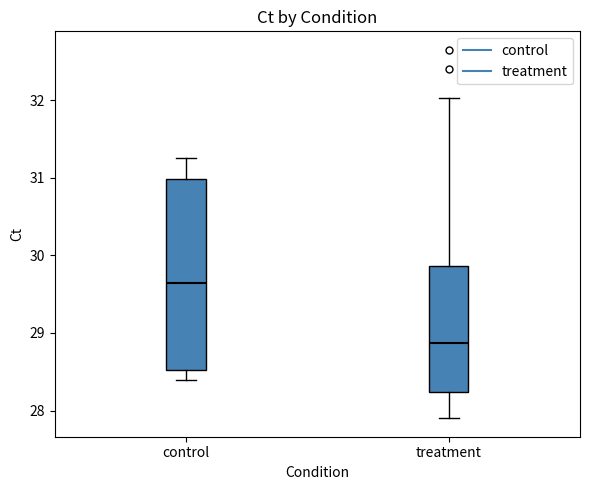

Reading left to right, read every box against the y-axis: the position of its median line, the range the box covers, and the ends of its whiskers. The values are not printed on the chart, so give them approximately, as read against the axis.

control: median 29.6, box 28.5 to 31.0, whiskers 28.4 to 31.3
treatment: median 28.9, box 28.2 to 29.9, whiskers 27.9 to 32.0